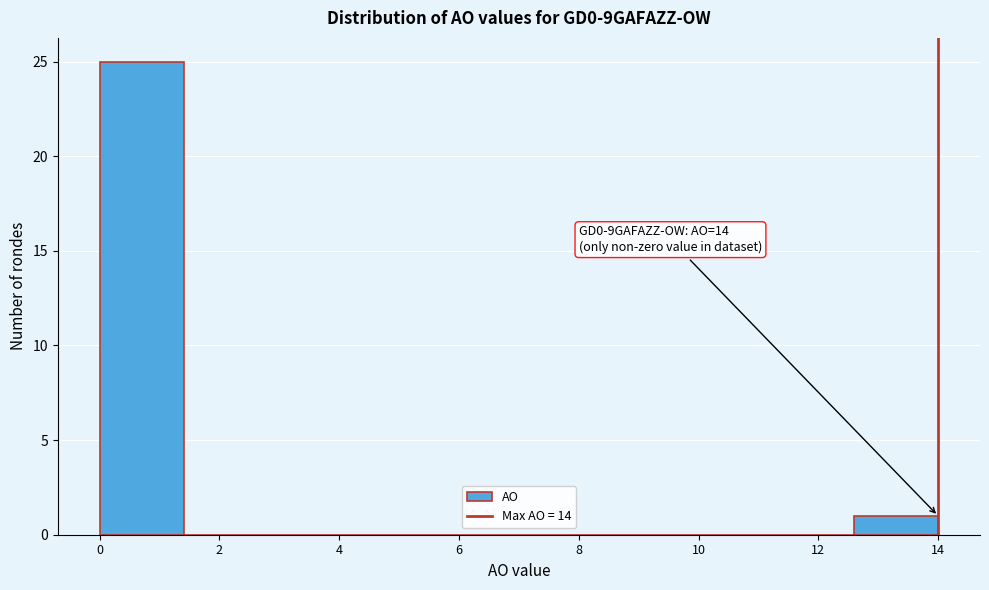

Over which range of the x-axis is the bar tallest?

0.0 to 1.4